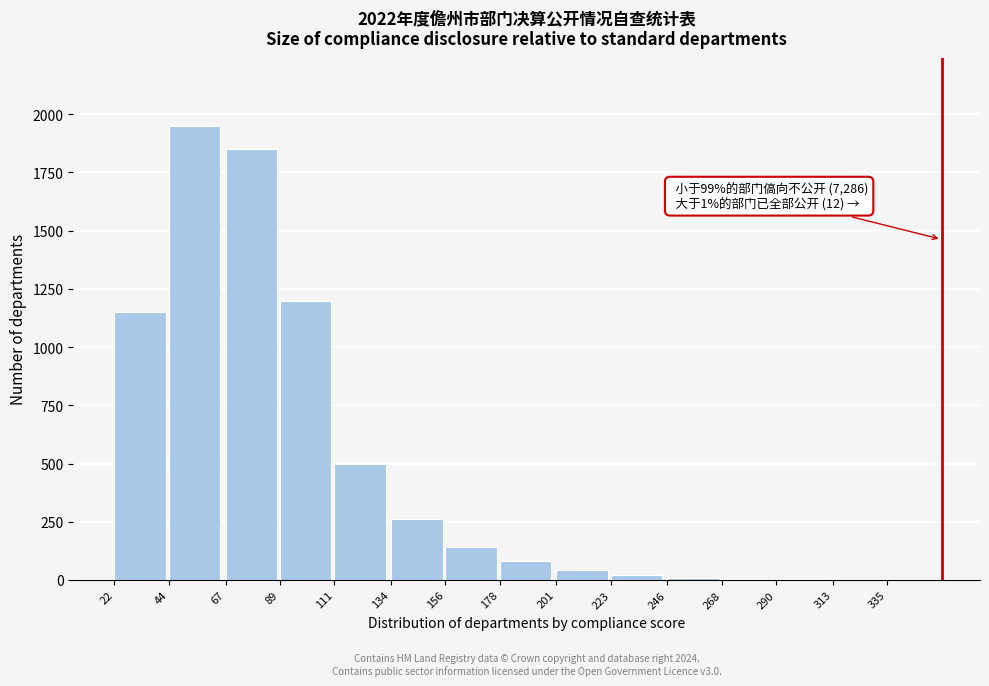

What is the maximum value shown in the chart?

1950